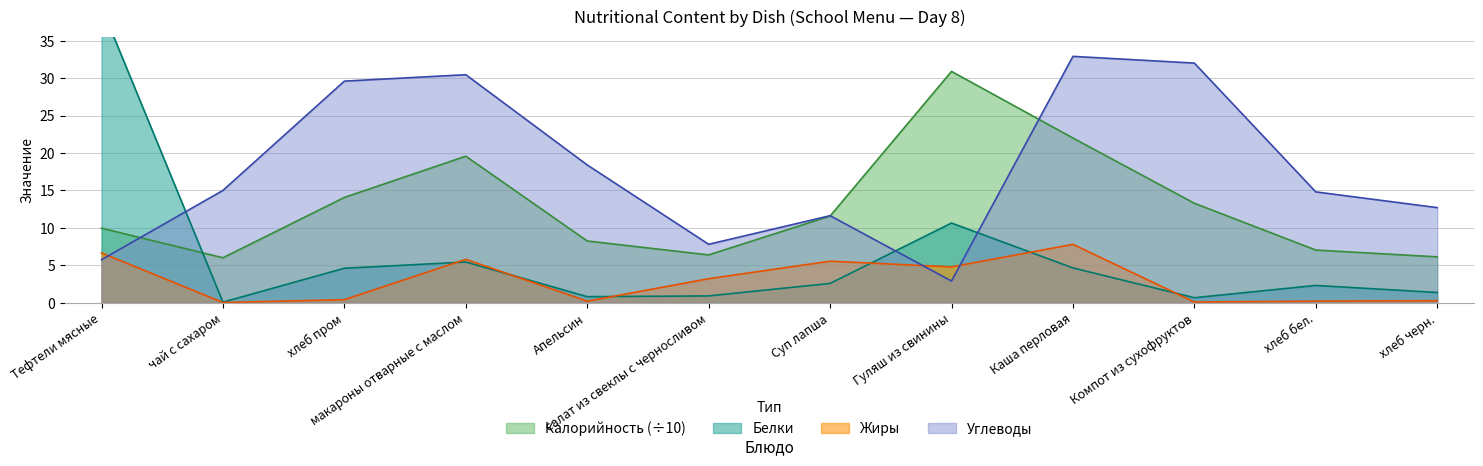

Between which two adjacent categories do Белки and Жиры first intersect?

хлеб пром and макароны отварные с маслом